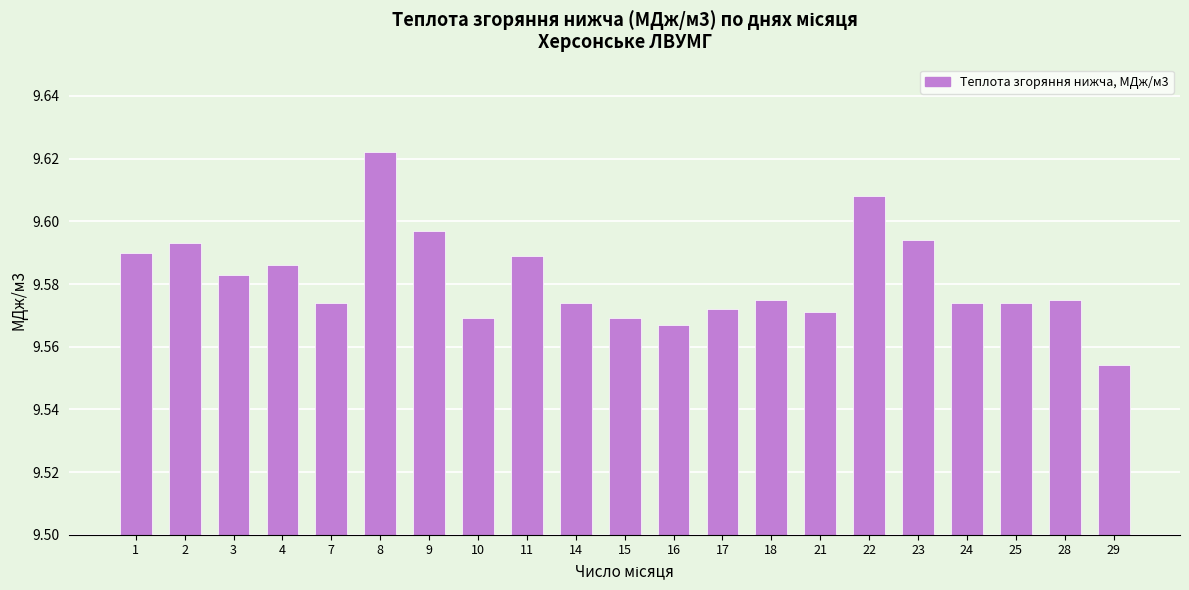

What is the difference between the maximum and minimum values?

0.1